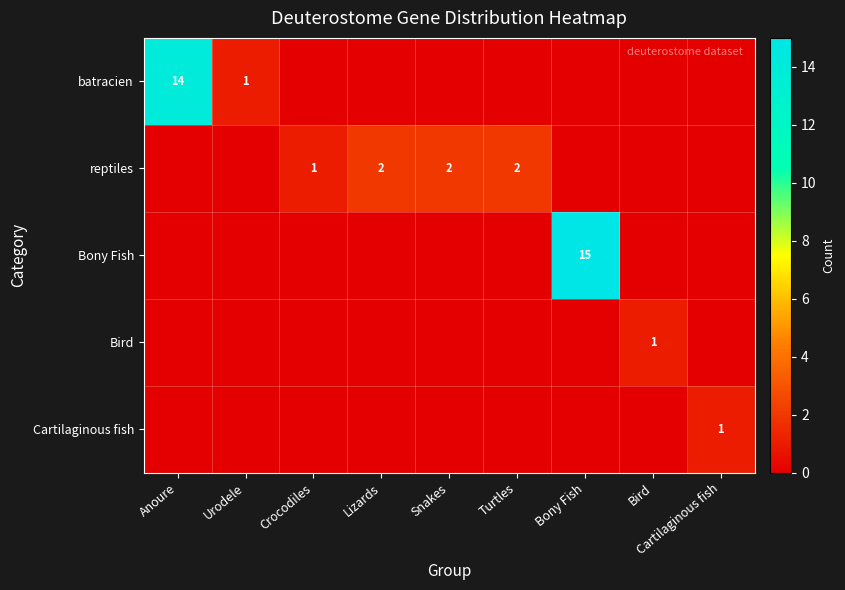

The Cartilaginous fish series shows 1 at Cartilaginous fish. True or false?

True